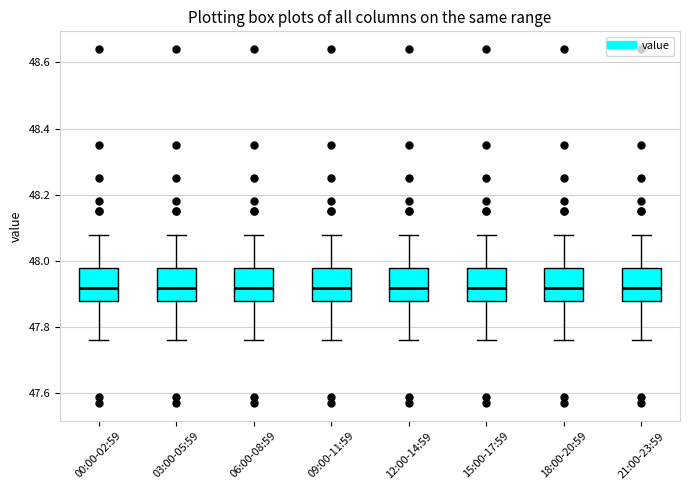

Where does the upper whisker of the box for 18:00-20:59 end on the y-axis? The values are not printed on the chart, so give them approximately, as read against the axis.

48.08